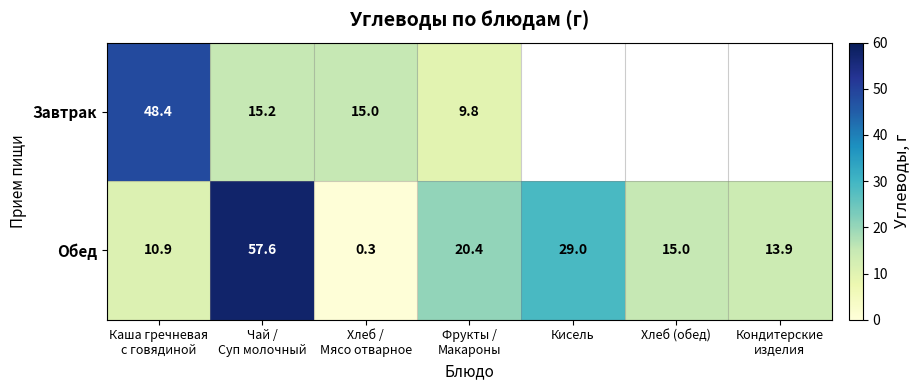

Is it true that Обед equals 15.0 at Хлеб (обед)?

True